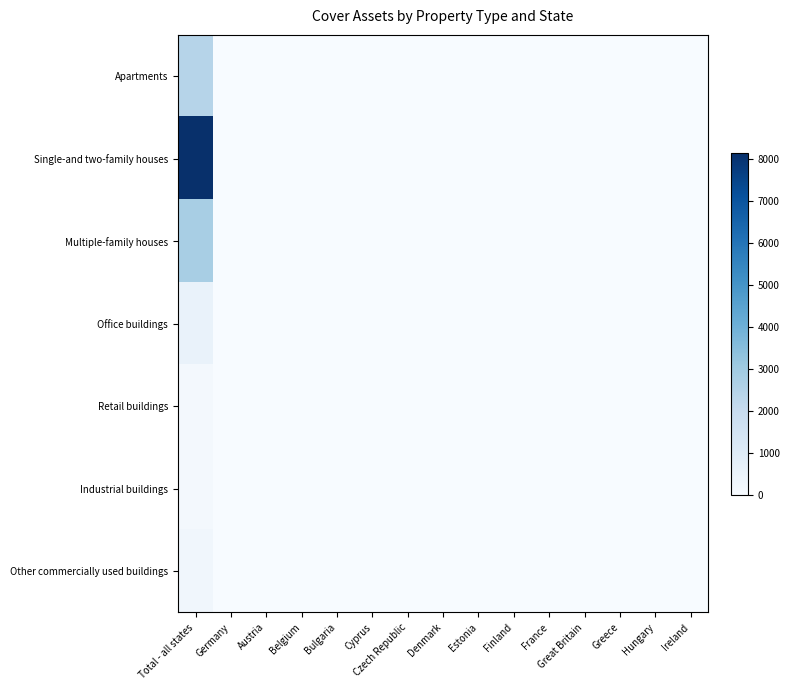

Rank the series by their maximum value, from highest to lowest.

Single-and two-family houses, Multiple-family houses, Apartments, Office buildings, Other commercially used buildings, Retail buildings, Industrial buildings